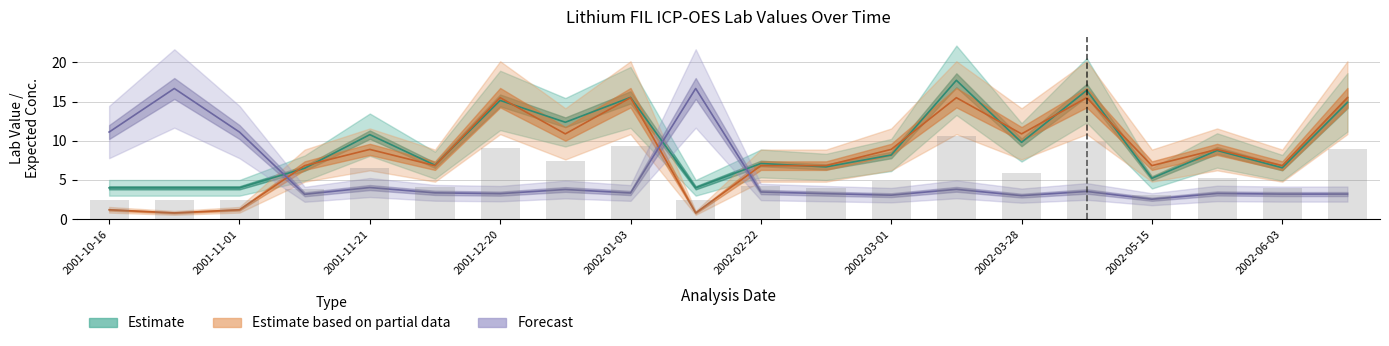

What is the difference between the maximum and minimum values in the Expected Conc. series?

14.7